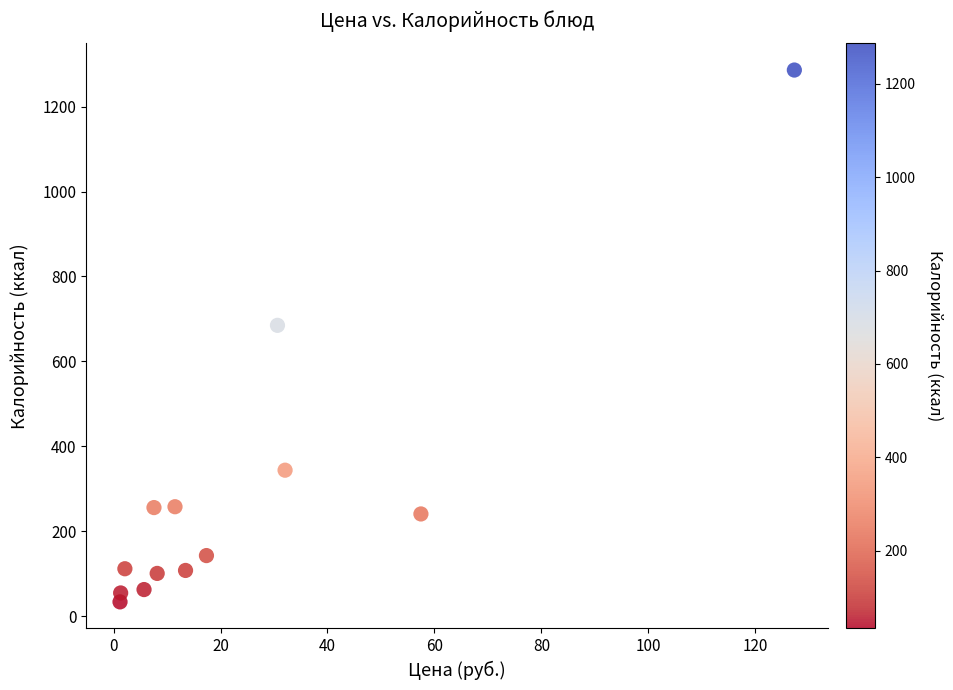

What Y value in the scatter plot is closest to 660?

685